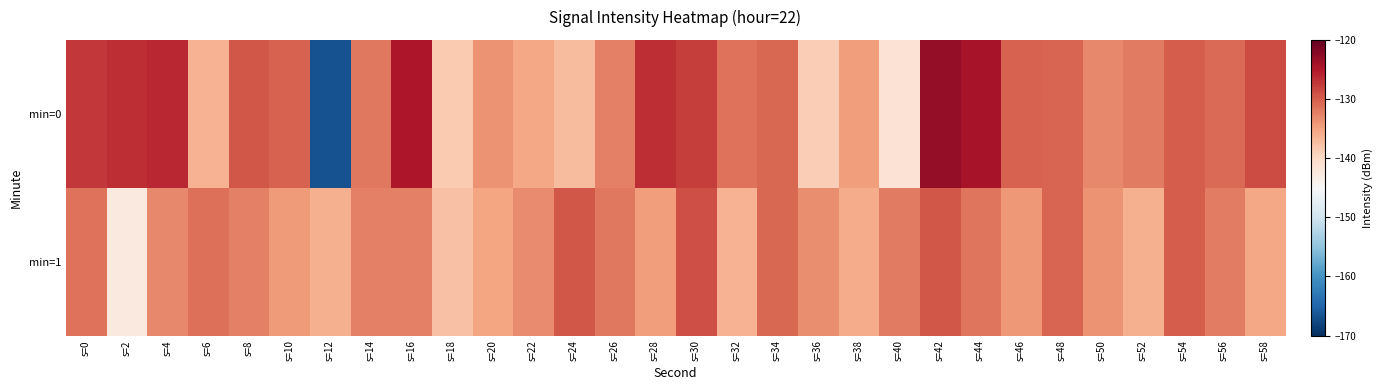

How many distinct data groups are displayed?

2